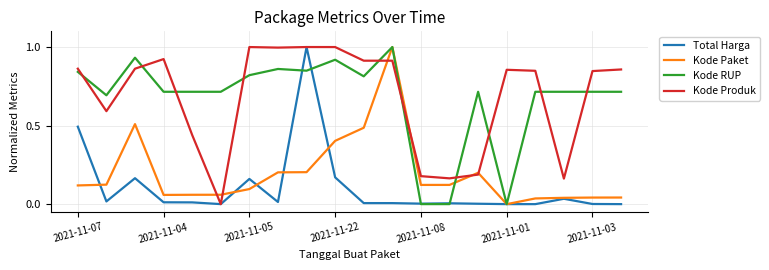

Which series ends up on top after the final intersection of Kode RUP and Kode Produk?

Kode Produk